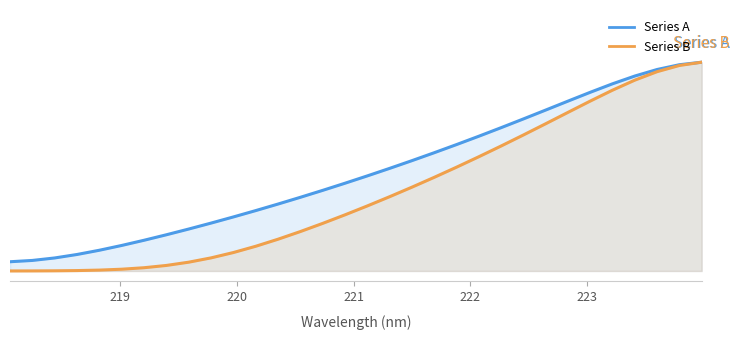

True or false: Series B and Series A cross at least once.

False